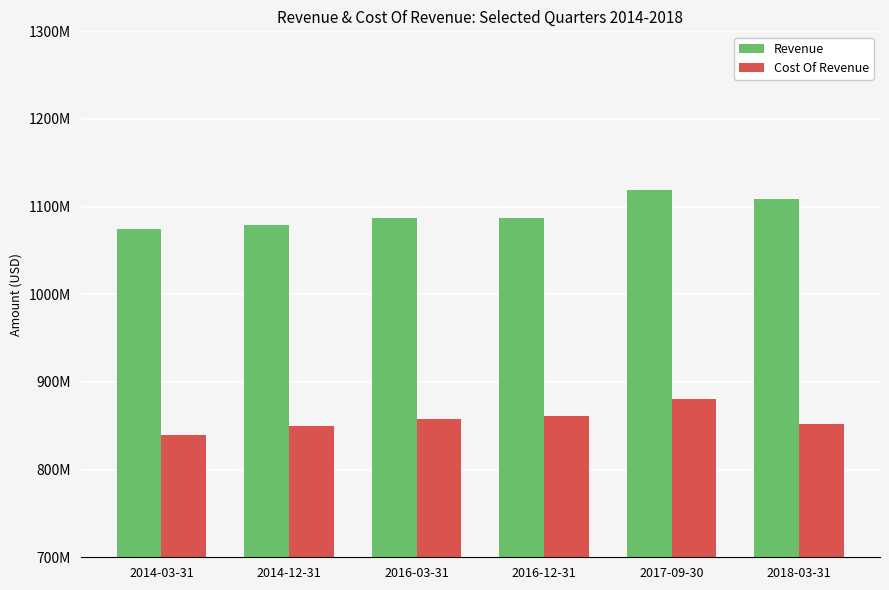

Are the bars grouped side by side (vs. stacked)?

Yes